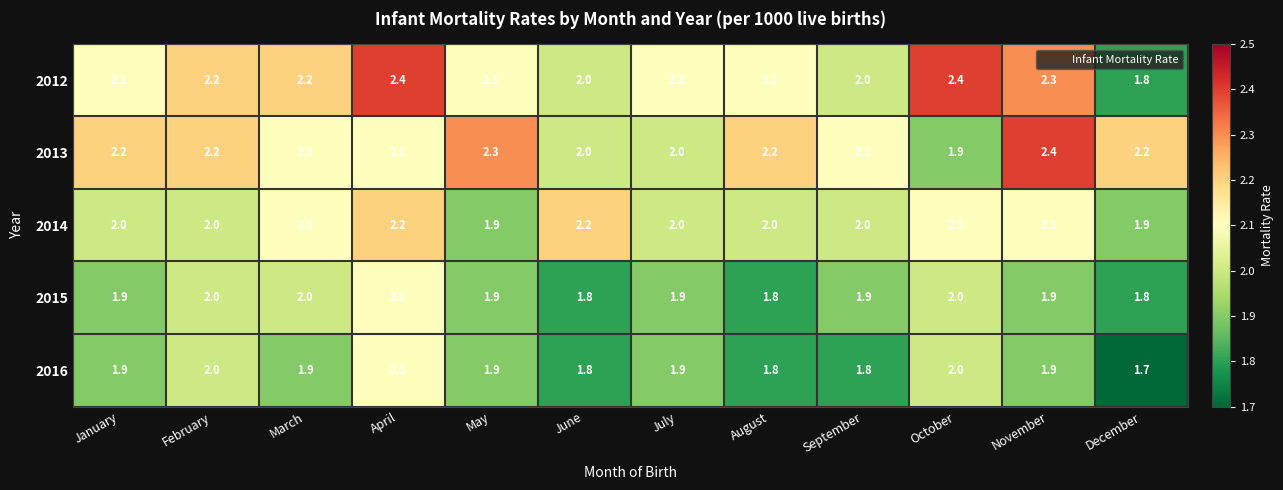

At how many categories does at least one series exceed 2?

12